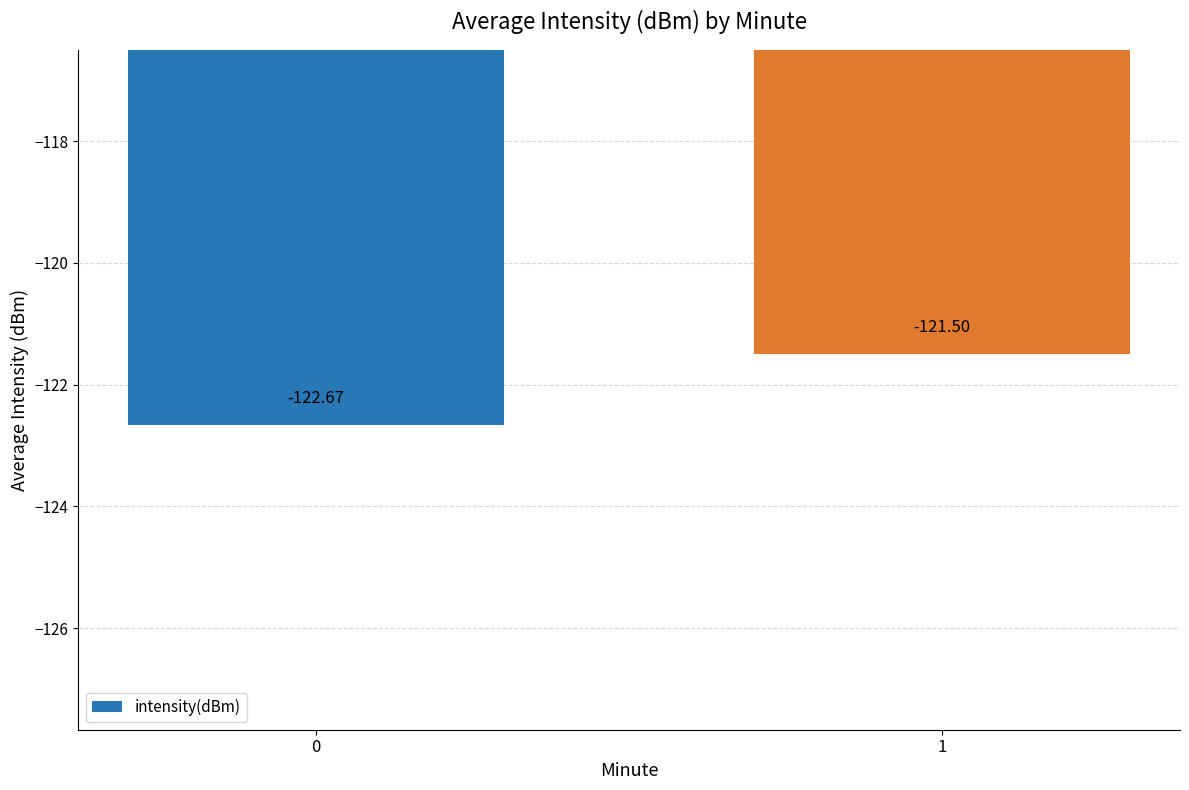

List the labels in order of value, largest first.

1, 0